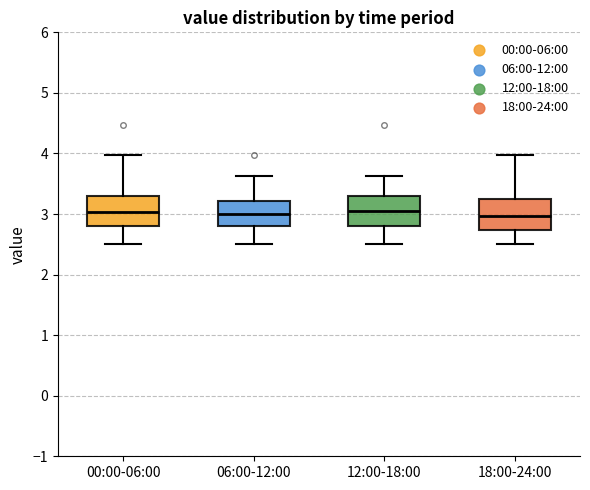

Reading left to right, transcribe this box plot: for each box, give where its median line is, the range the box spans, and where its two whiskers end, as read against the y-axis. The values are not printed on the chart, so give them approximately, as read against the axis.

00:00-06:00: median 3.0, box 2.8 to 3.3, whiskers 2.5 to 4.0
06:00-12:00: median 3.0, box 2.8 to 3.2, whiskers 2.5 to 3.6
12:00-18:00: median 3.1, box 2.8 to 3.3, whiskers 2.5 to 3.6
18:00-24:00: median 3.0, box 2.7 to 3.2, whiskers 2.5 to 4.0